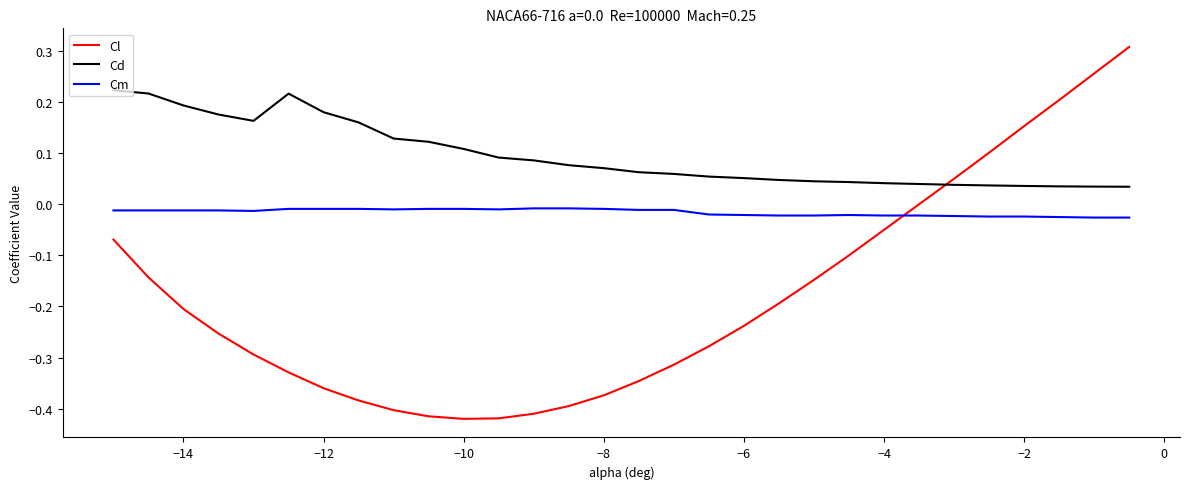

Which series has the widest spread of values?

Cl